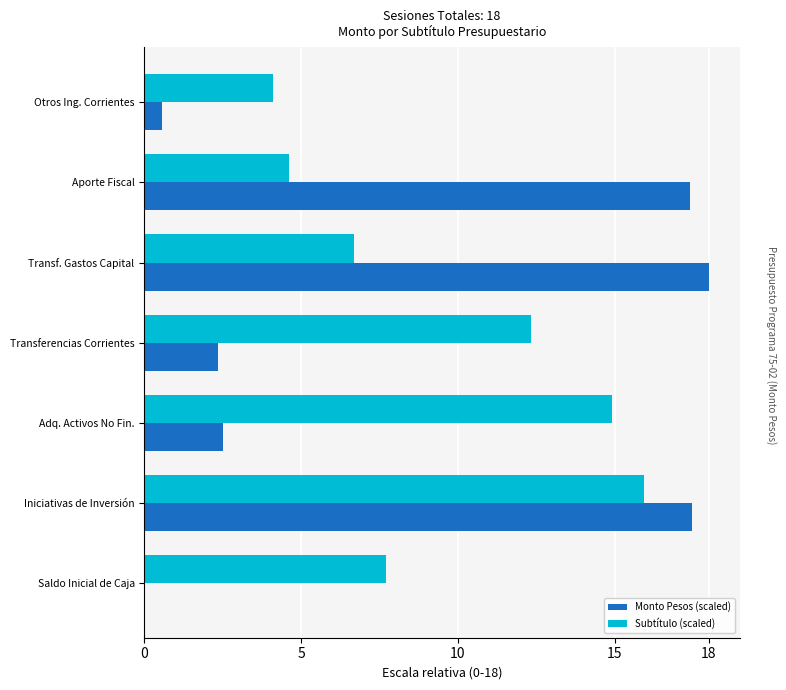

Which series has the largest total across all categories?

Subtítulo (scaled)